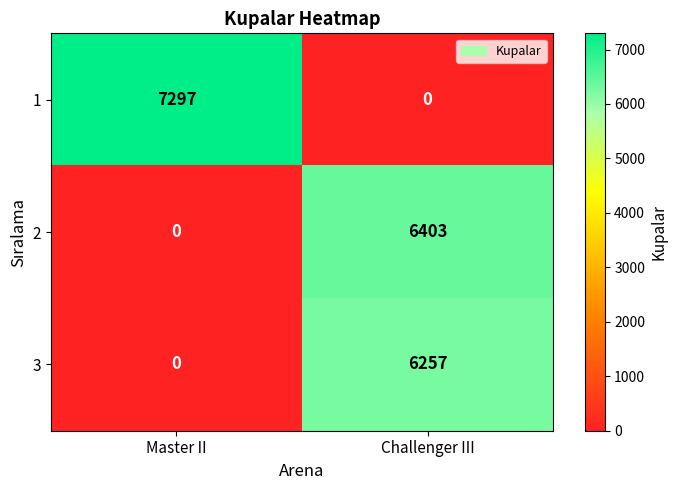

What is the highest value of the 2 series?

6403